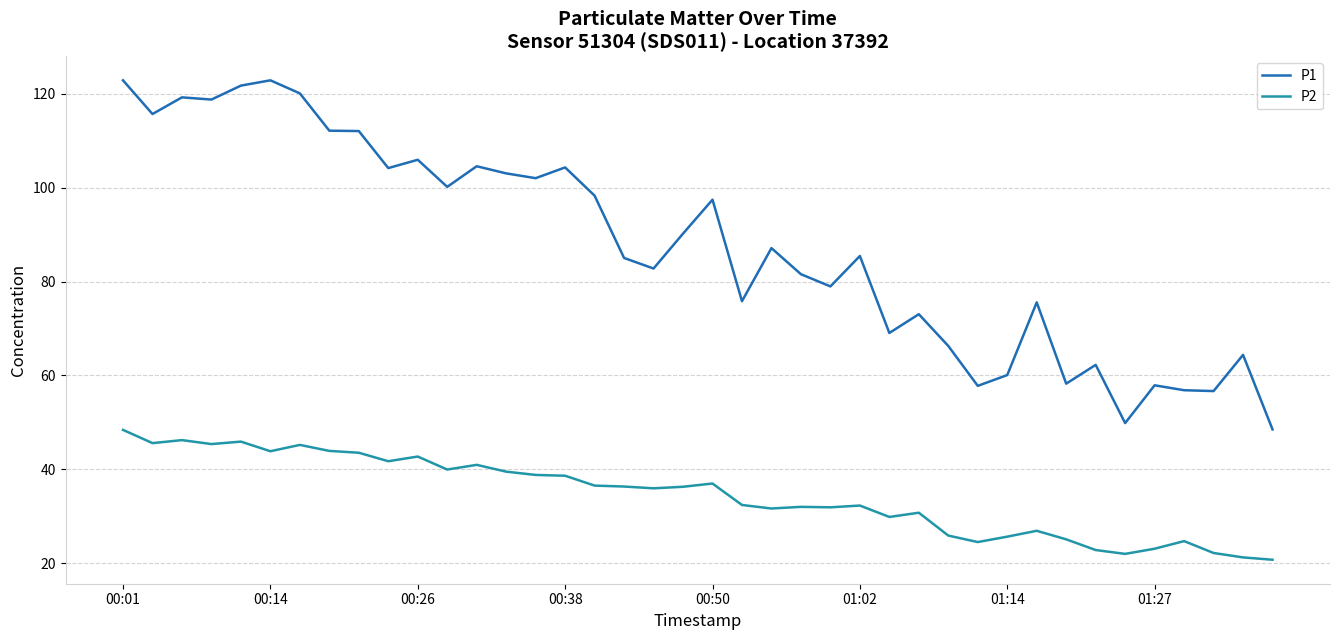

Which series has the widest spread of values?

P1